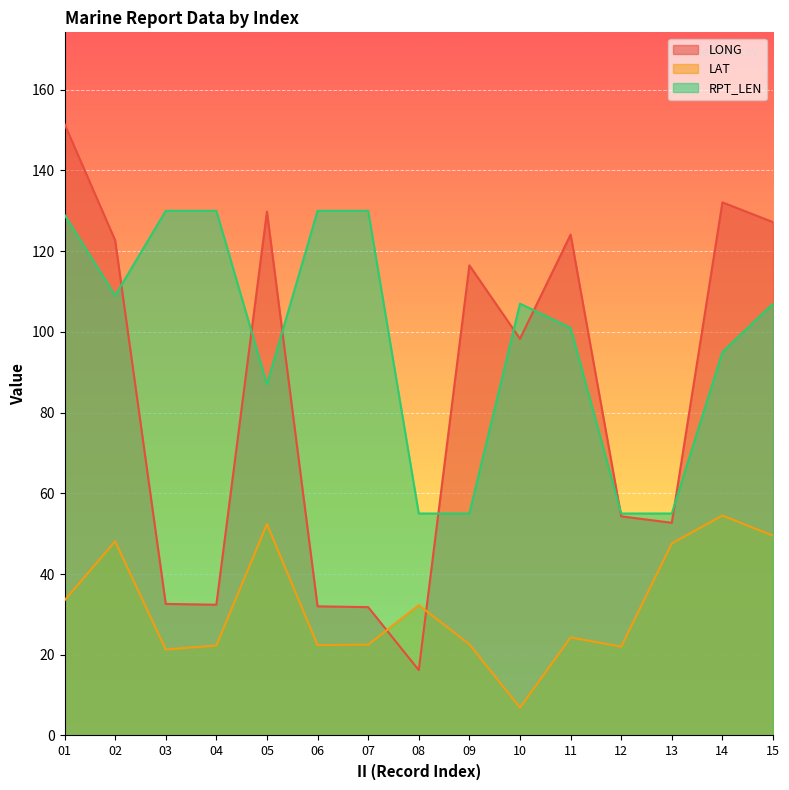

The RPT_LEN series shows 57.2 at 05. True or false?

False